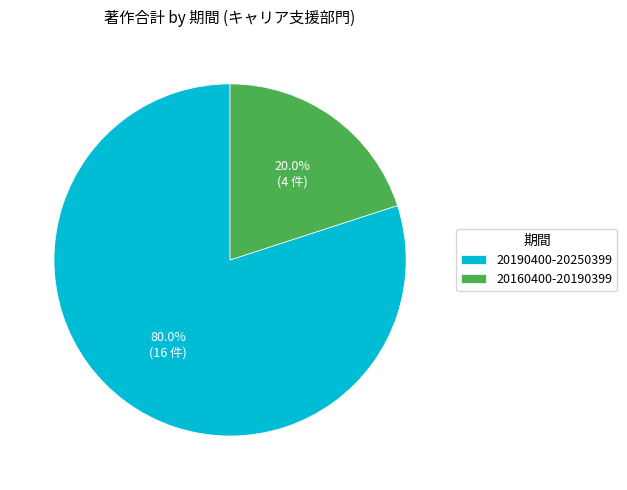

To the nearest percent, what percentage of the pie is 20160400-20190399?

20%